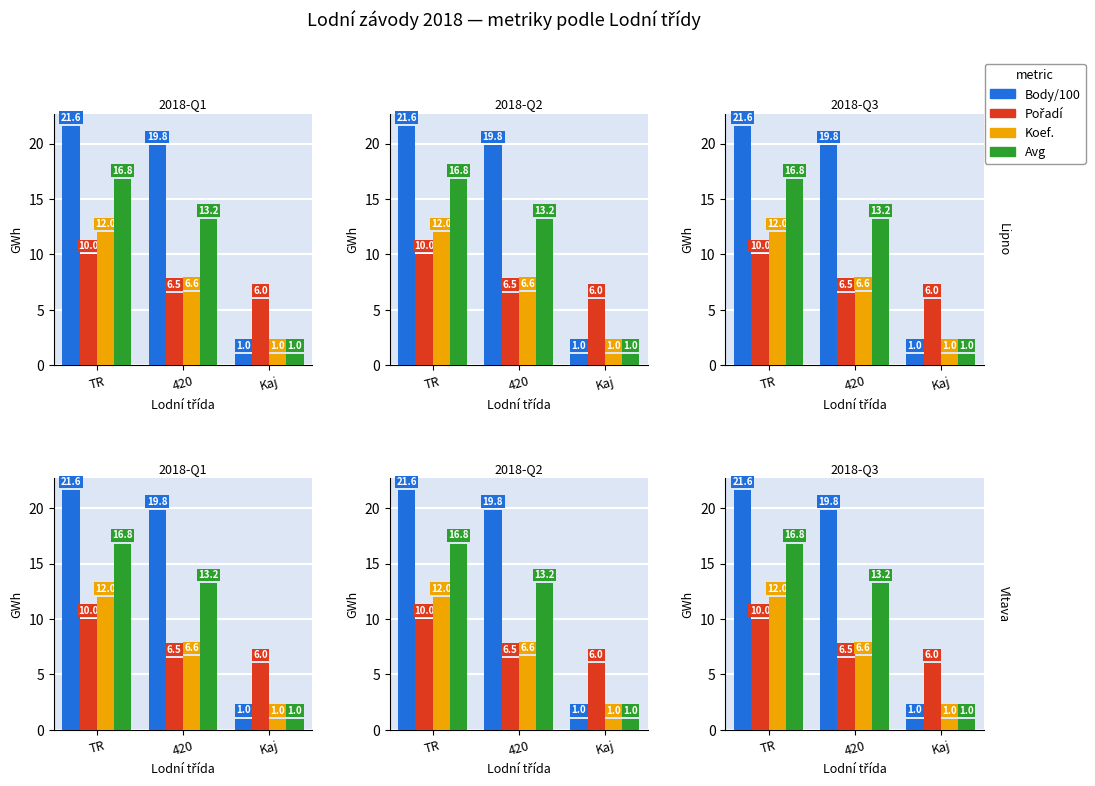

How many bars are there in each group?

4